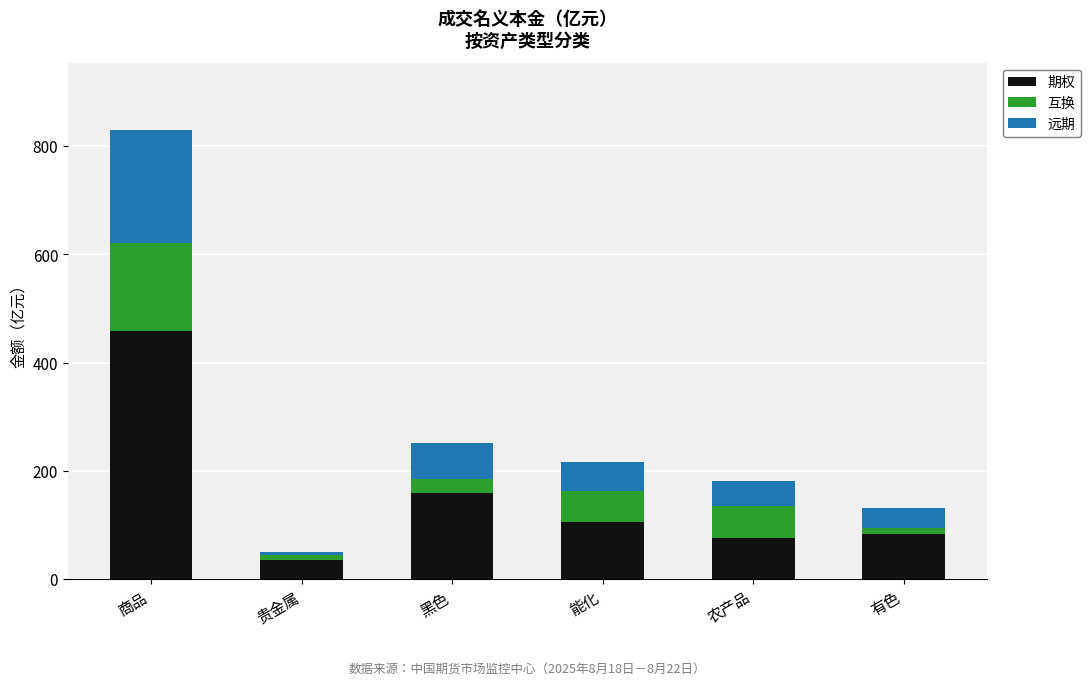

What is the total value across all series at 农产品?

181.4